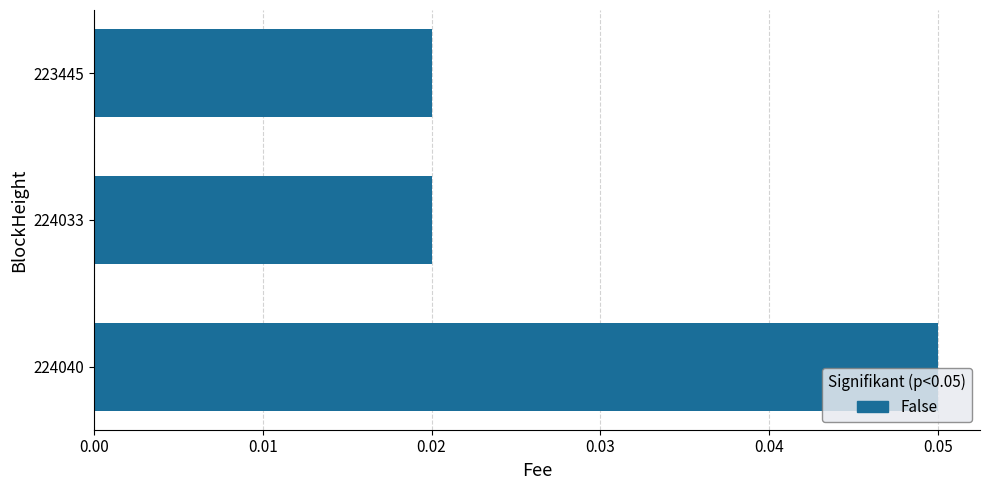

Which category has the highest value across all series?

224040